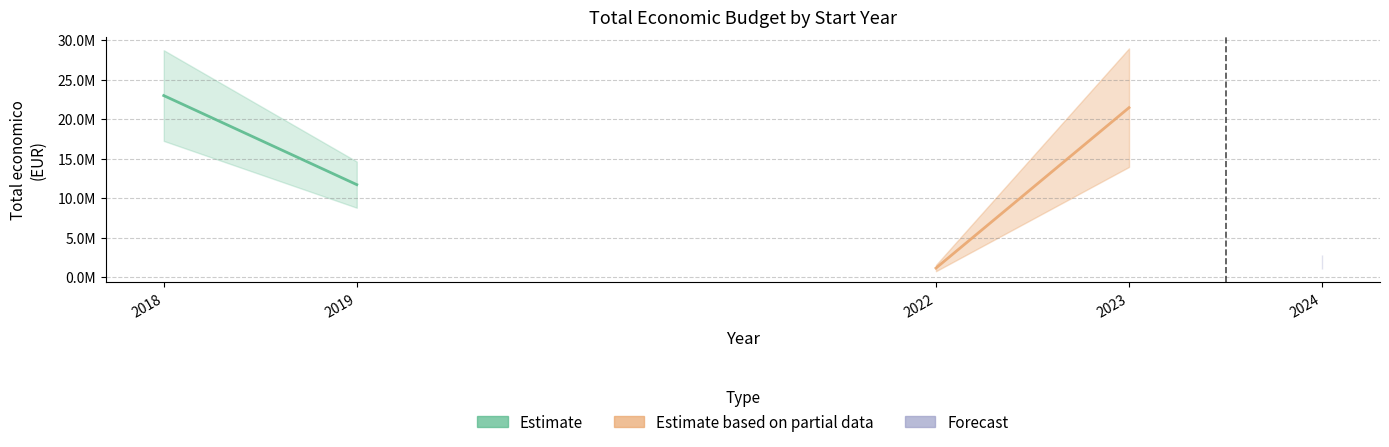

Between 2018 and 2023, which is larger?

2018